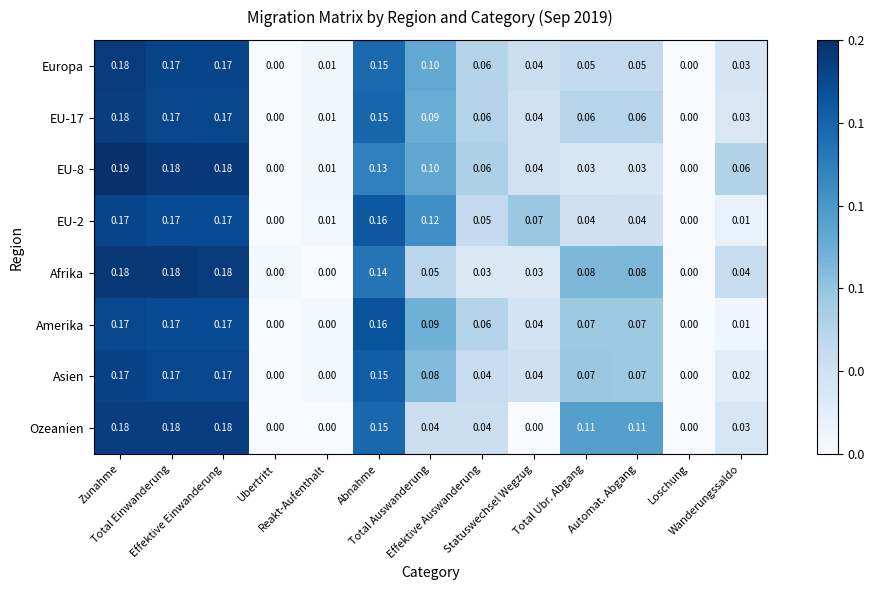

Reading left to right, what are all the values shown in this chart?

Europa: Zunahme=0.2	Total Einwanderung=0.2	Effektive Einwanderung=0.2	Ubertritt=0.0	Reakt-Aufenthalt=0.0	Abnahme=0.1	Total Auswanderung=0.1	Effektive Auswanderung=0.1	Statuswechsel Wegzug=0.0	Total Ubr. Abgang=0.1	Automat. Abgang=0.1	Loschung=0.0	Wanderungssaldo=0.0
EU-17: Zunahme=0.2	Total Einwanderung=0.2	Effektive Einwanderung=0.2	Ubertritt=0.0	Reakt-Aufenthalt=0.0	Abnahme=0.1	Total Auswanderung=0.1	Effektive Auswanderung=0.1	Statuswechsel Wegzug=0.0	Total Ubr. Abgang=0.1	Automat. Abgang=0.1	Loschung=0.0	Wanderungssaldo=0.0
EU-8: Zunahme=0.2	Total Einwanderung=0.2	Effektive Einwanderung=0.2	Ubertritt=0.0	Reakt-Aufenthalt=0.0	Abnahme=0.1	Total Auswanderung=0.1	Effektive Auswanderung=0.1	Statuswechsel Wegzug=0.0	Total Ubr. Abgang=0.0	Automat. Abgang=0.0	Loschung=0.0	Wanderungssaldo=0.1
EU-2: Zunahme=0.2	Total Einwanderung=0.2	Effektive Einwanderung=0.2	Ubertritt=0.0	Reakt-Aufenthalt=0.0	Abnahme=0.2	Total Auswanderung=0.1	Effektive Auswanderung=0.1	Statuswechsel Wegzug=0.1	Total Ubr. Abgang=0.0	Automat. Abgang=0.0	Loschung=0.0	Wanderungssaldo=0.0
Afrika: Zunahme=0.2	Total Einwanderung=0.2	Effektive Einwanderung=0.2	Ubertritt=0.0	Reakt-Aufenthalt=0.0	Abnahme=0.1	Total Auswanderung=0.1	Effektive Auswanderung=0.0	Statuswechsel Wegzug=0.0	Total Ubr. Abgang=0.1	Automat. Abgang=0.1	Loschung=0.0	Wanderungssaldo=0.0
Amerika: Zunahme=0.2	Total Einwanderung=0.2	Effektive Einwanderung=0.2	Ubertritt=0.0	Reakt-Aufenthalt=0.0	Abnahme=0.2	Total Auswanderung=0.1	Effektive Auswanderung=0.1	Statuswechsel Wegzug=0.0	Total Ubr. Abgang=0.1	Automat. Abgang=0.1	Loschung=0.0	Wanderungssaldo=0.0
Asien: Zunahme=0.2	Total Einwanderung=0.2	Effektive Einwanderung=0.2	Ubertritt=0.0	Reakt-Aufenthalt=0.0	Abnahme=0.1	Total Auswanderung=0.1	Effektive Auswanderung=0.0	Statuswechsel Wegzug=0.0	Total Ubr. Abgang=0.1	Automat. Abgang=0.1	Loschung=0.0	Wanderungssaldo=0.0
Ozeanien: Zunahme=0.2	Total Einwanderung=0.2	Effektive Einwanderung=0.2	Ubertritt=0.0	Reakt-Aufenthalt=0.0	Abnahme=0.1	Total Auswanderung=0.0	Effektive Auswanderung=0.0	Statuswechsel Wegzug=0.0	Total Ubr. Abgang=0.1	Automat. Abgang=0.1	Loschung=0.0	Wanderungssaldo=0.0